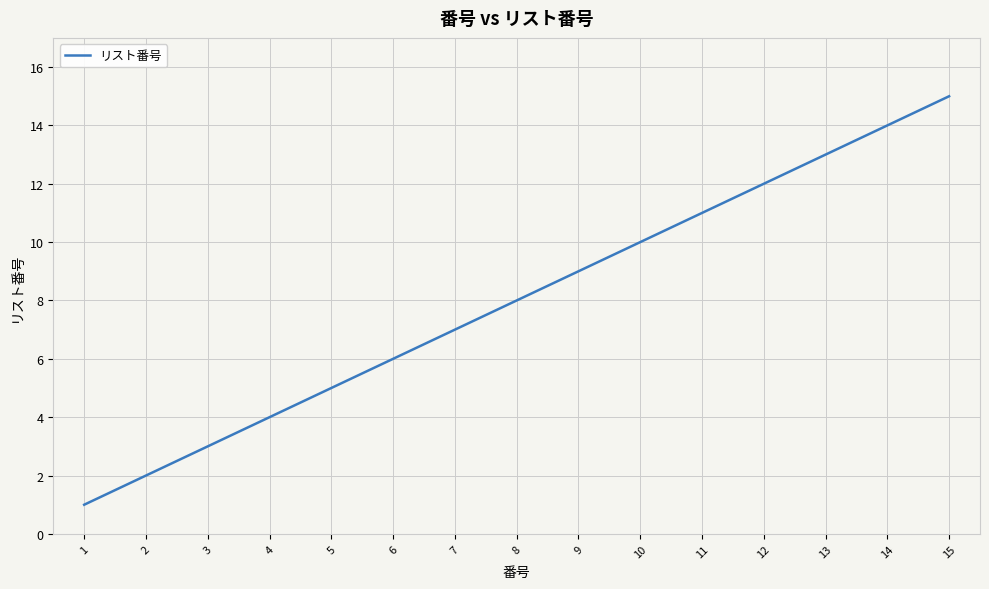

At which label is the value closest to 8?

8